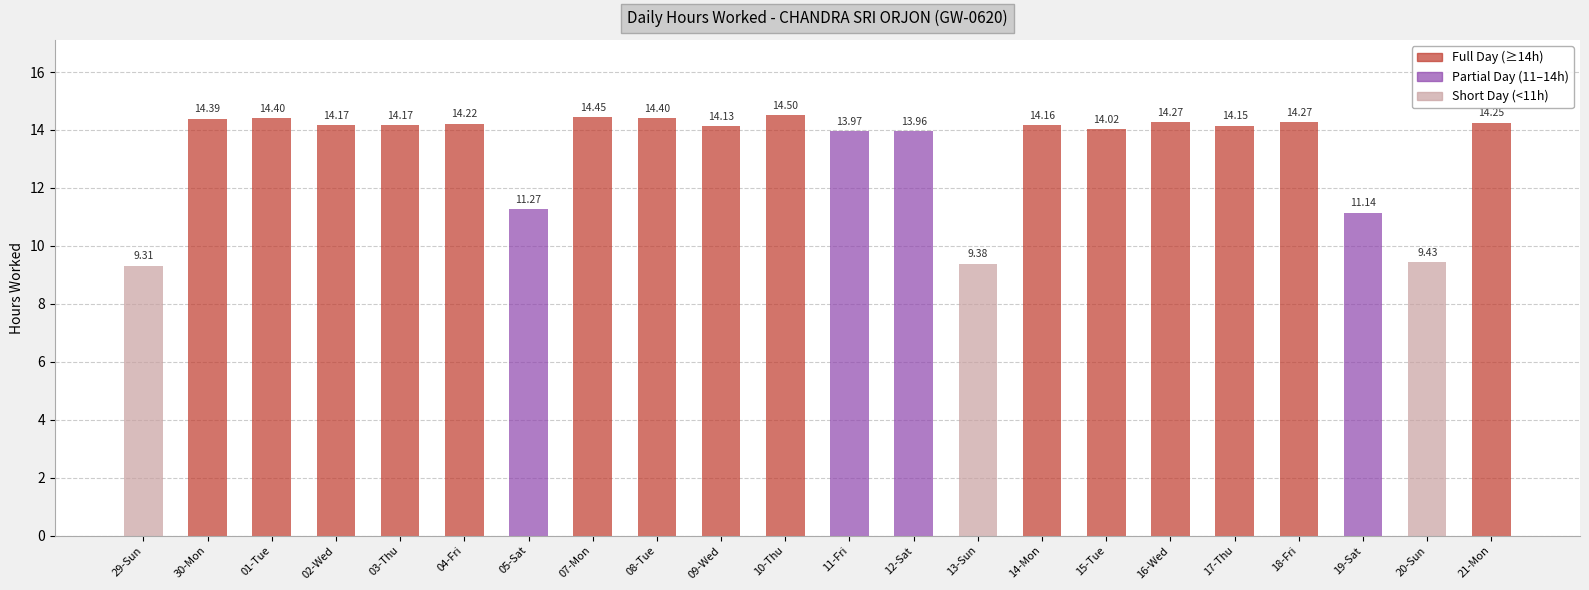

What is the value of the 20th bar from the left?

11.1